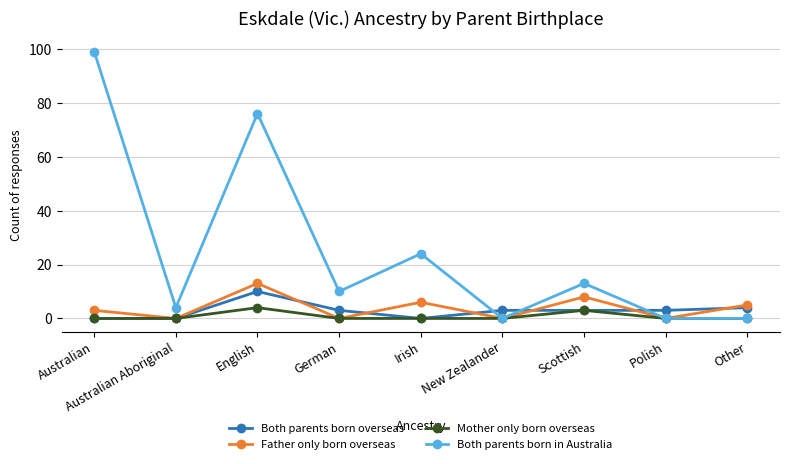

Is this an area chart (filled region under the line)?

No